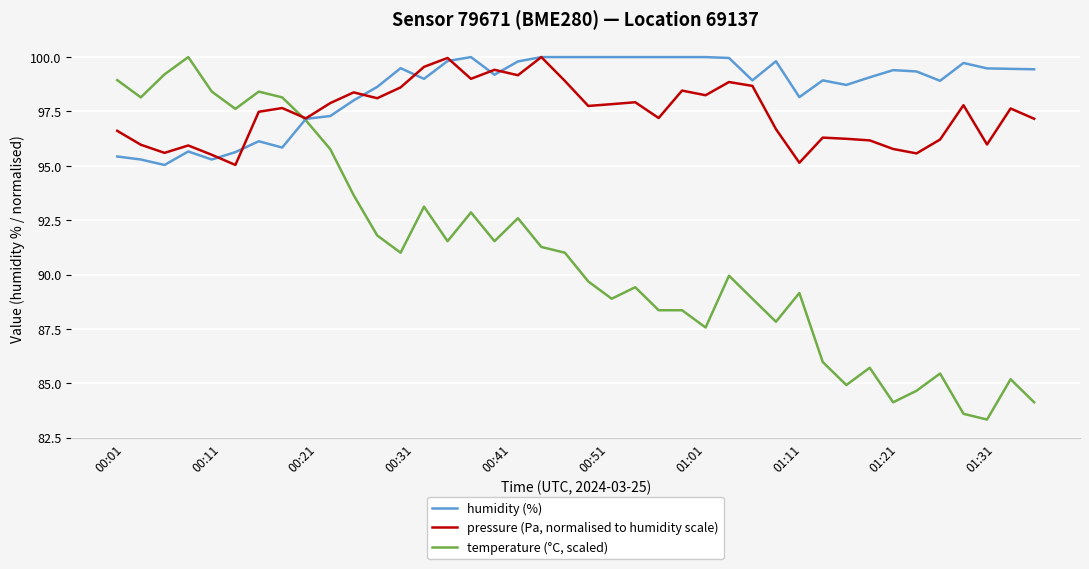

What is the minimum value shown in the chart?

83.3